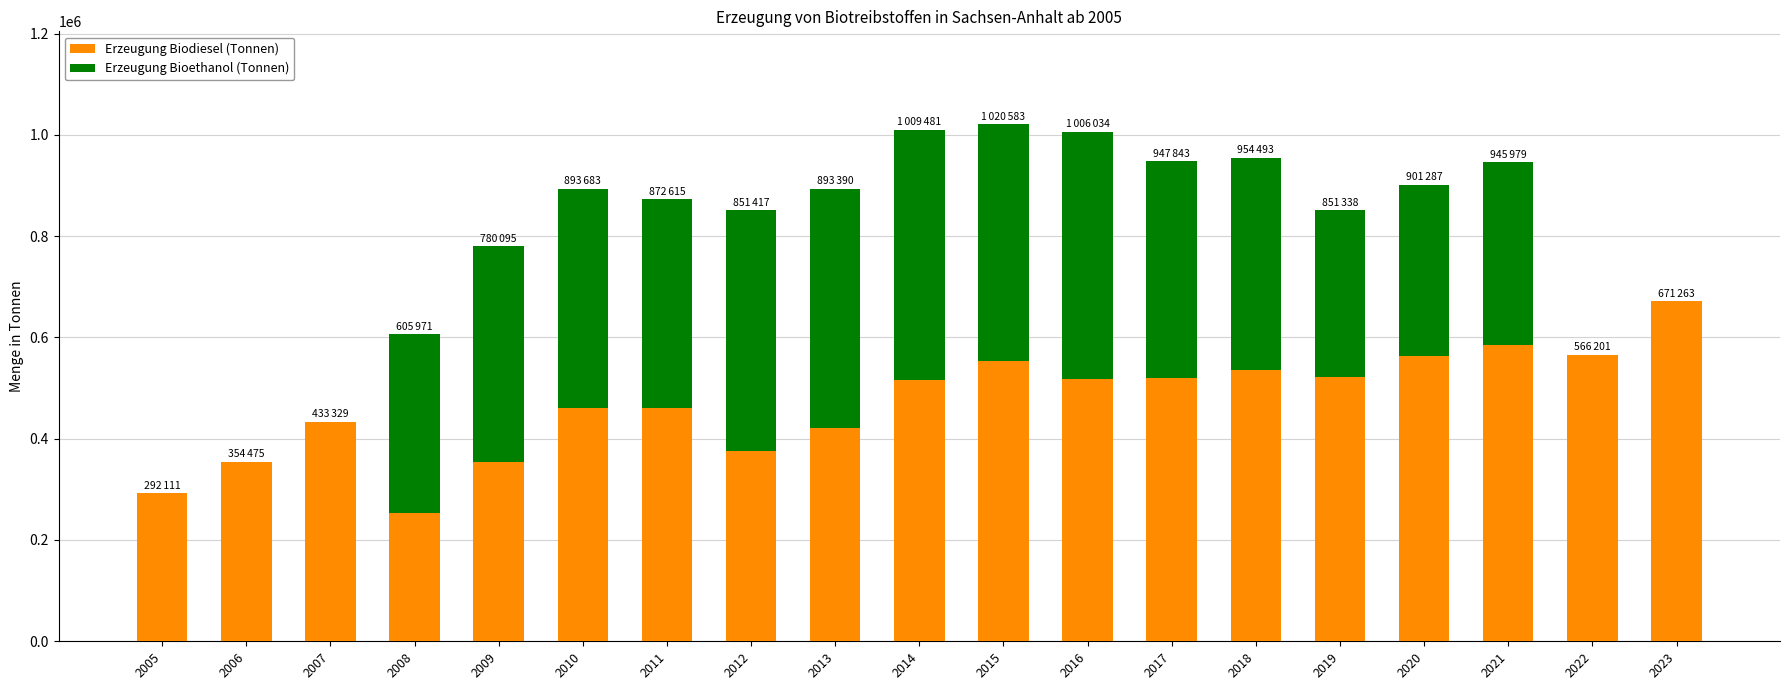

The value of Erzeugung Biodiesel (Tonnen) at 2007 is 433329. True or false?

True